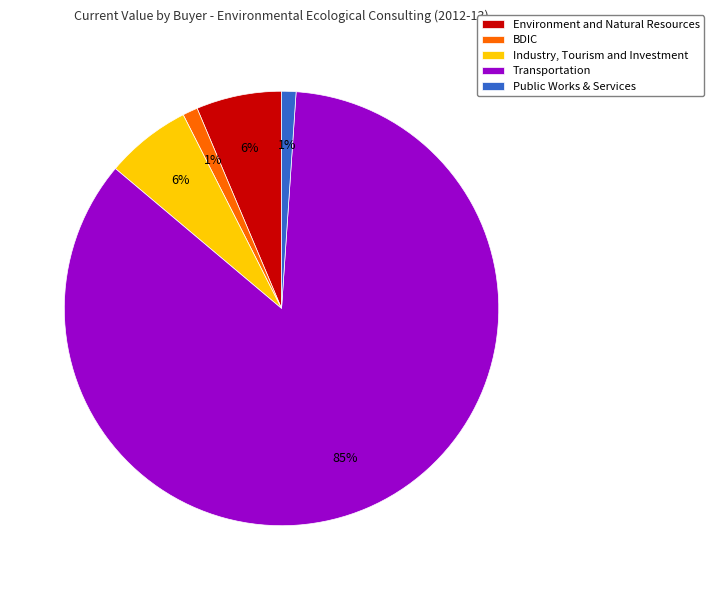

Combined, do Environment and Natural Resources and BDIC account for over 50%?

No